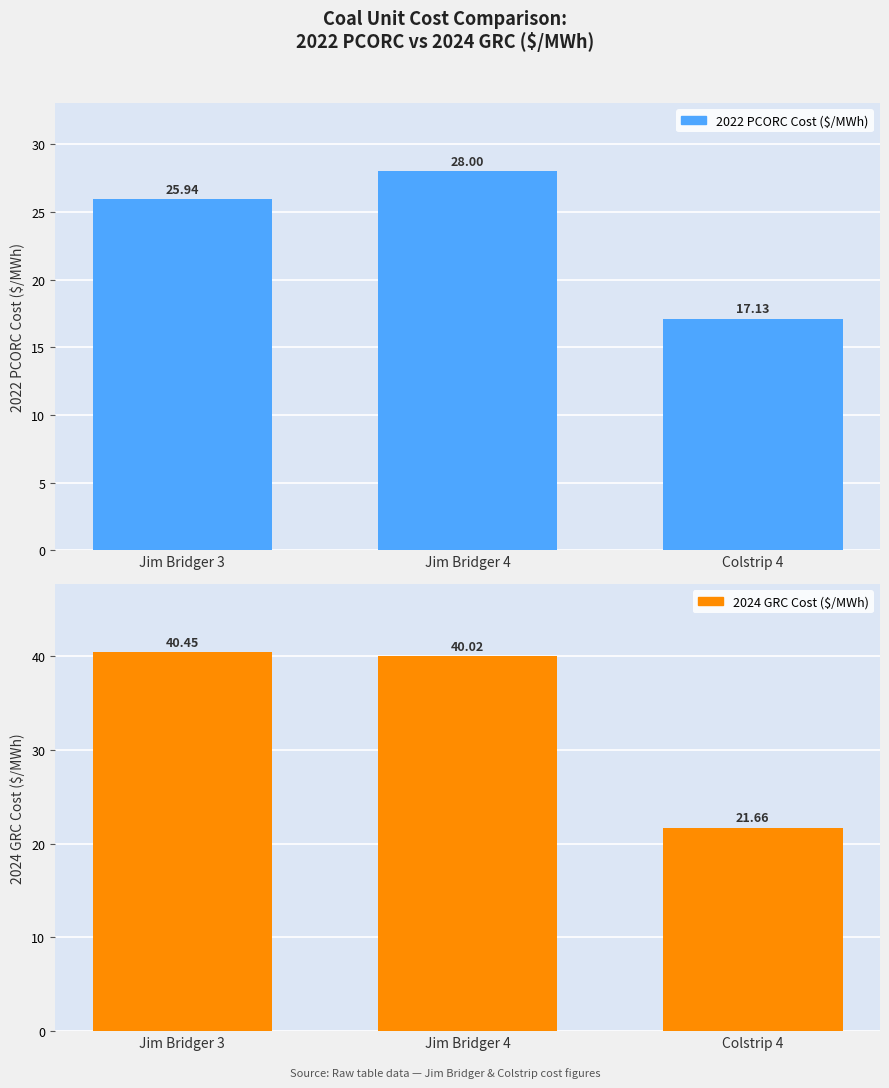

Reading right to left, list all the values displayed in this chart.

2022 PCORC Cost ($/MWh): 17.1	28.0	25.9
2024 GRC Cost ($/MWh): 21.7	40.0	40.4